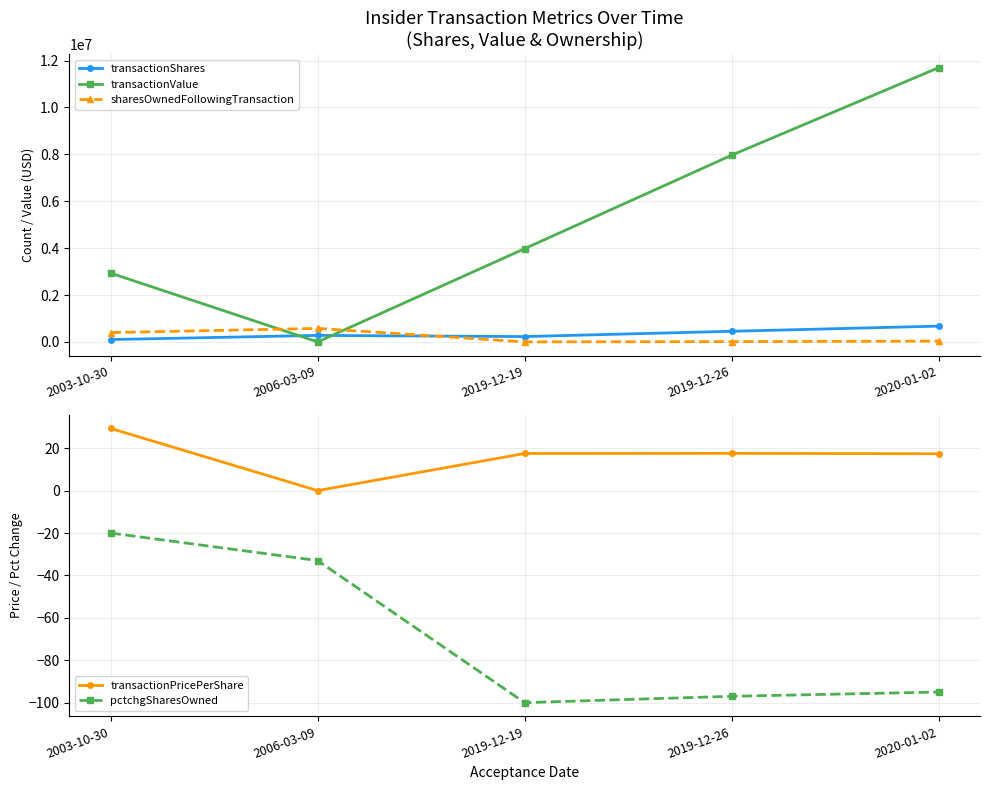

At which label does transactionShares reach its minimum?

2003-10-30